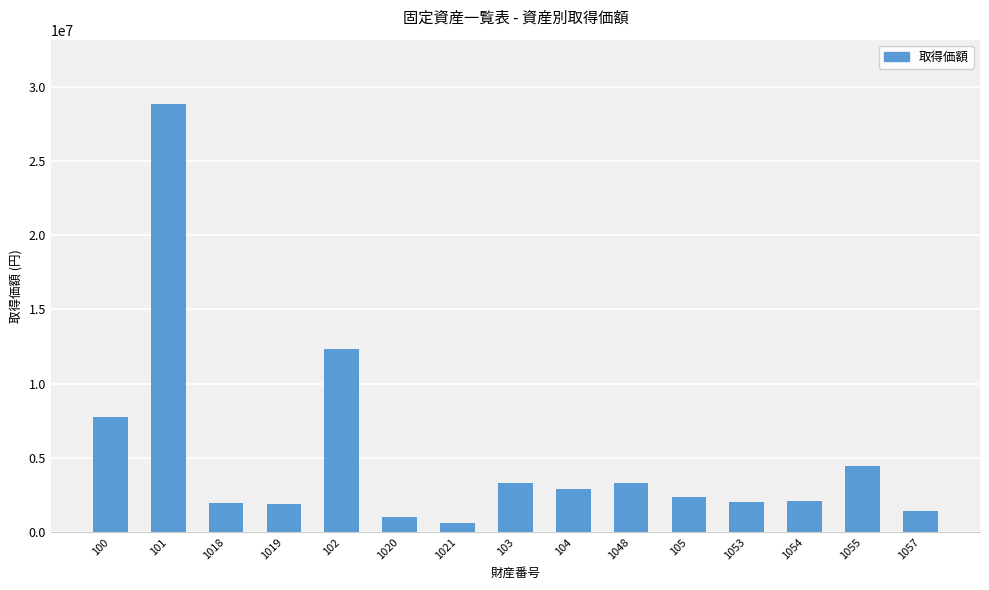

The value at 1054 is 2075814. True or false?

True